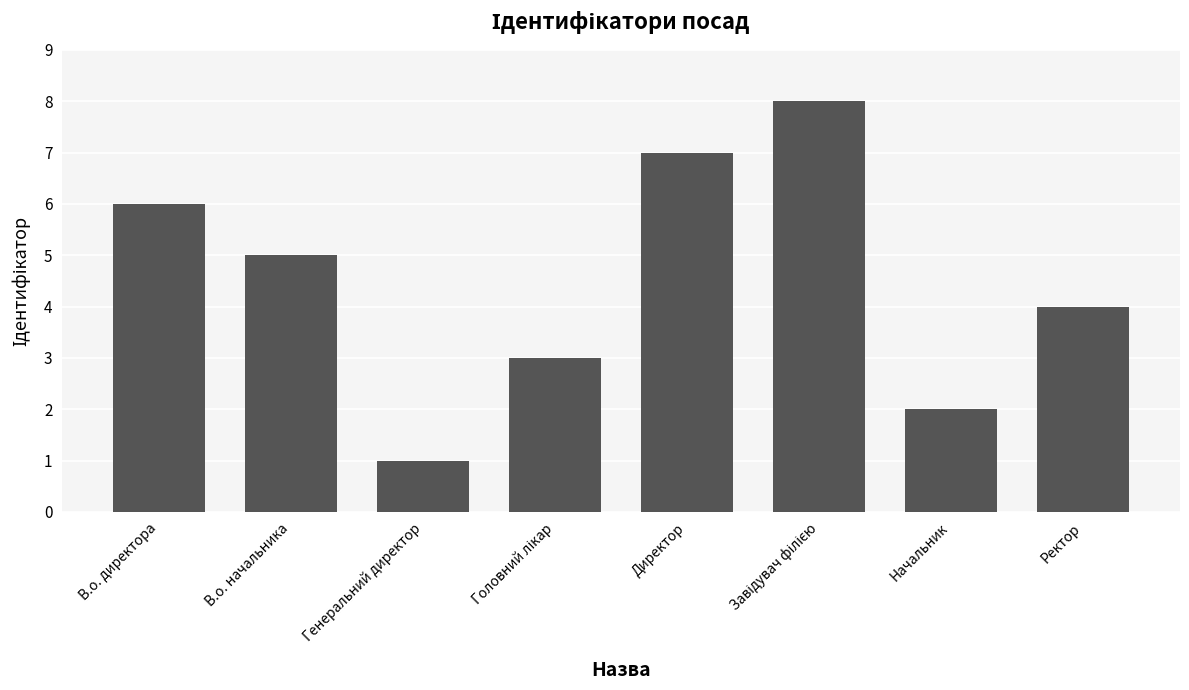

What position from the right is В.о. директора?

8